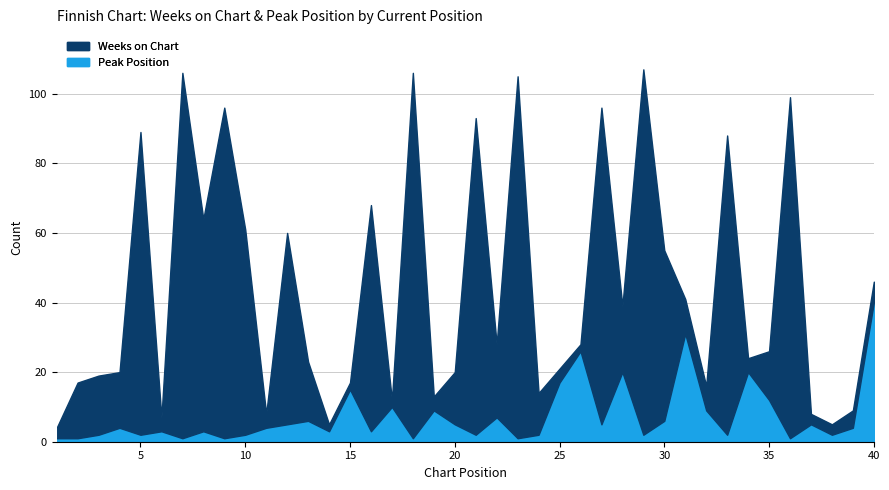

What is the highest value of the Weeks on Chart series?

105